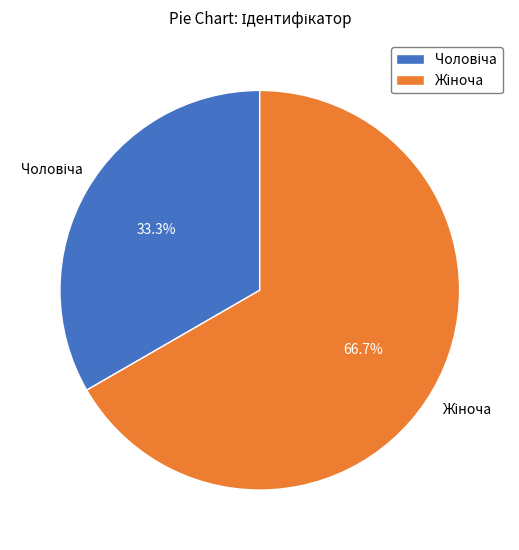

Does any single category account for the majority?

Yes